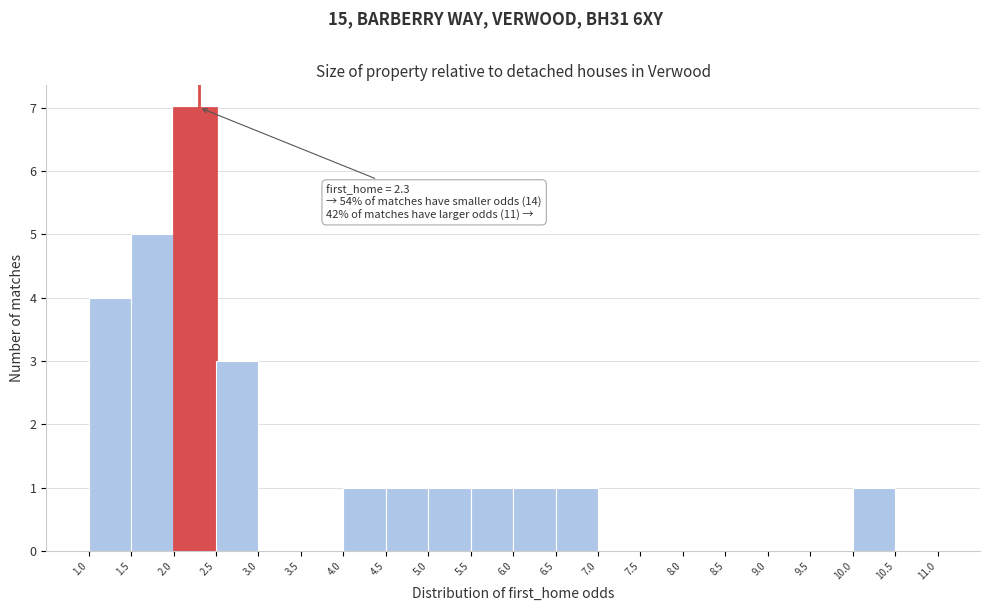

Which range on the x-axis has the tallest bar?

2.0 to 2.5